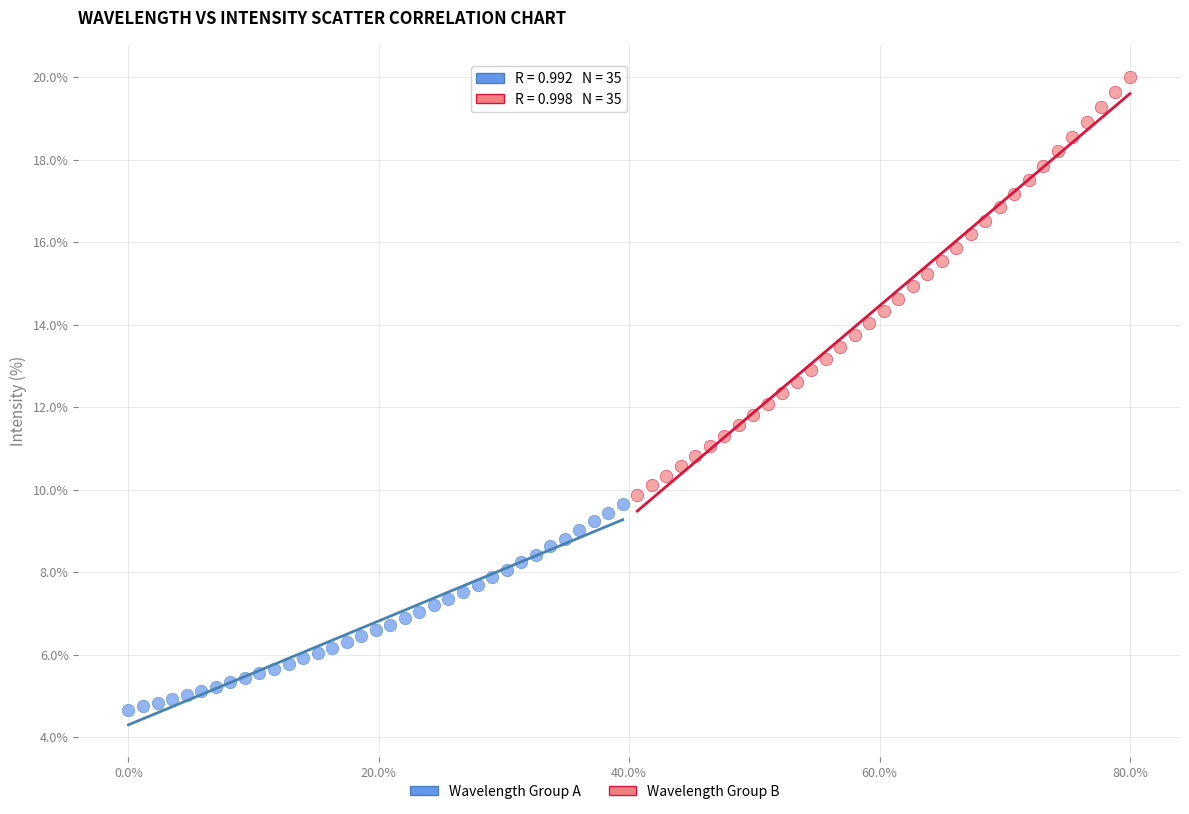

Which series has the largest Y range (max minus min)?

Wavelength Group B